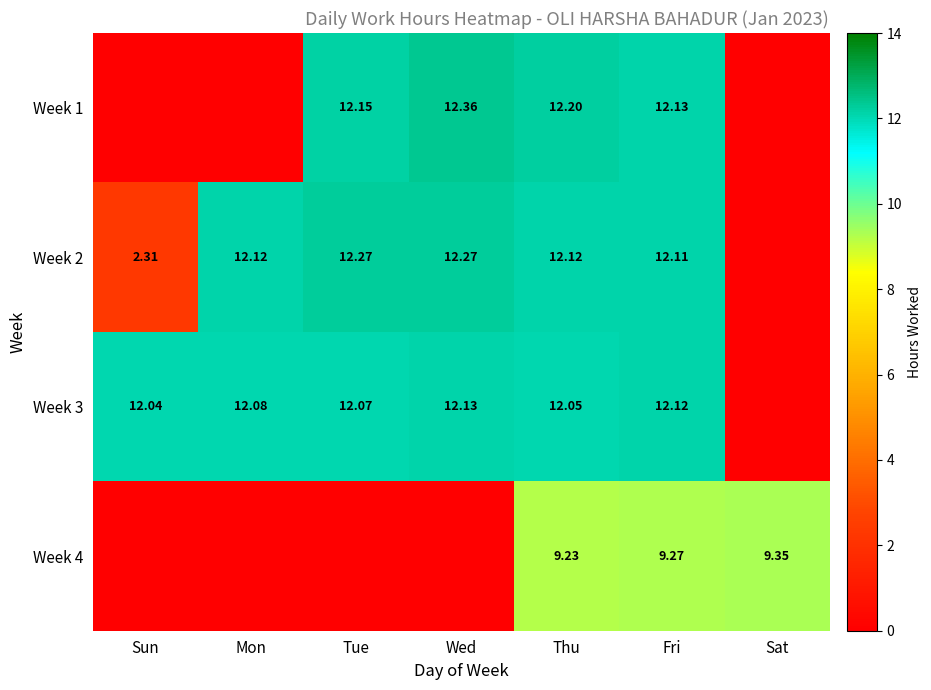

What is the total value across all series at Sun?

14.3